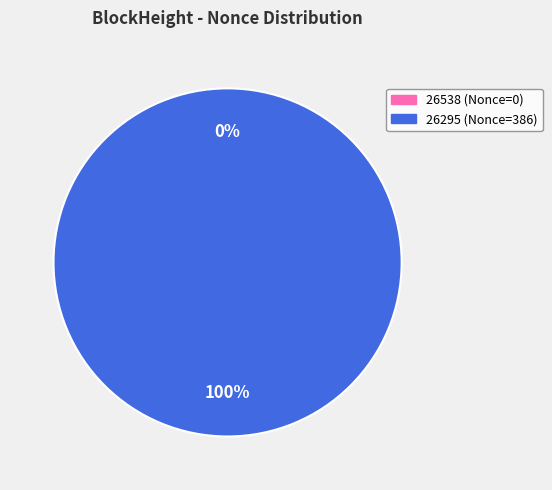

To the nearest percent, what is the difference between the largest and smallest slice percentages?

100%